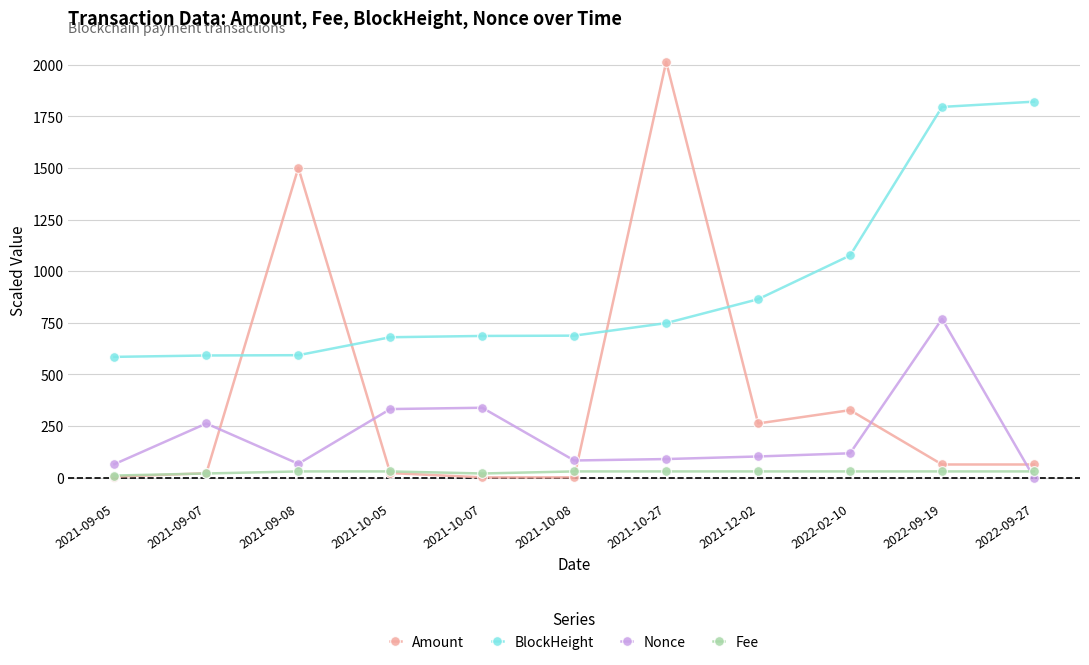

Rank the series by their average value, from lowest to highest.

Fee, Nonce, Amount, BlockHeight